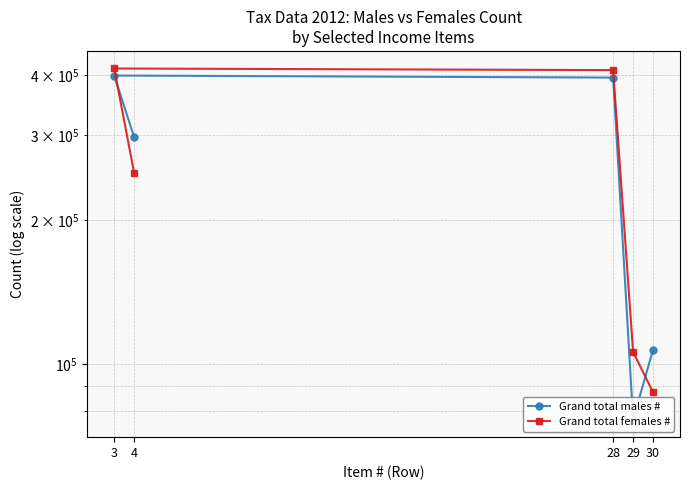

After their last crossing, which series has the higher values: Grand total females # or Grand total males #?

Grand total males #